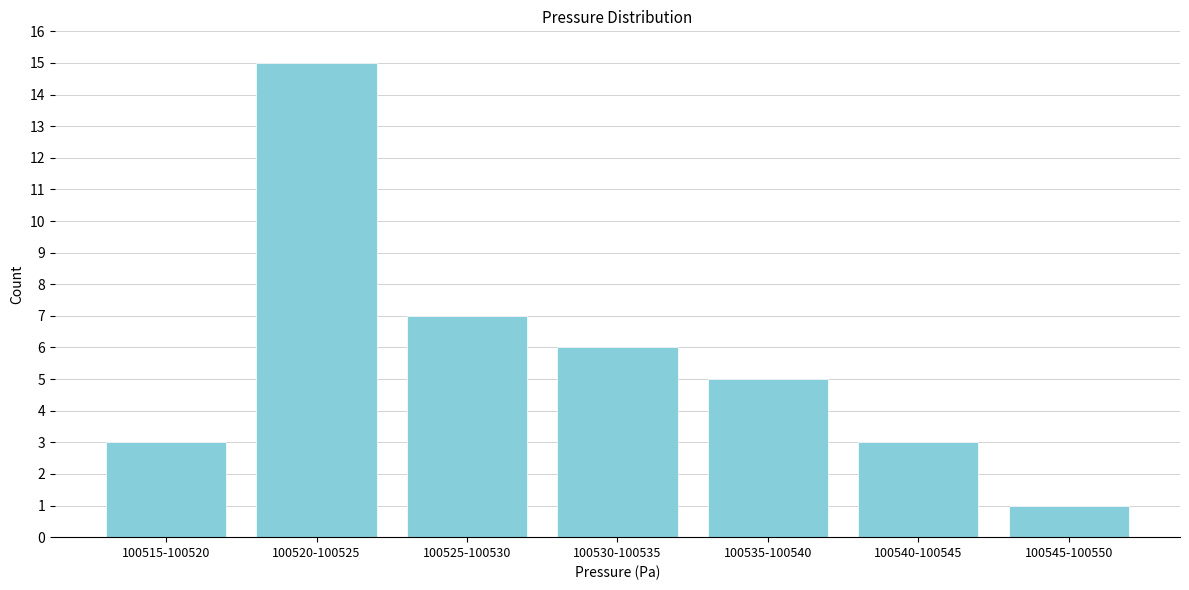

Reading left to right, transcribe all the data shown in this chart.

3	15	7	6	5	3	1